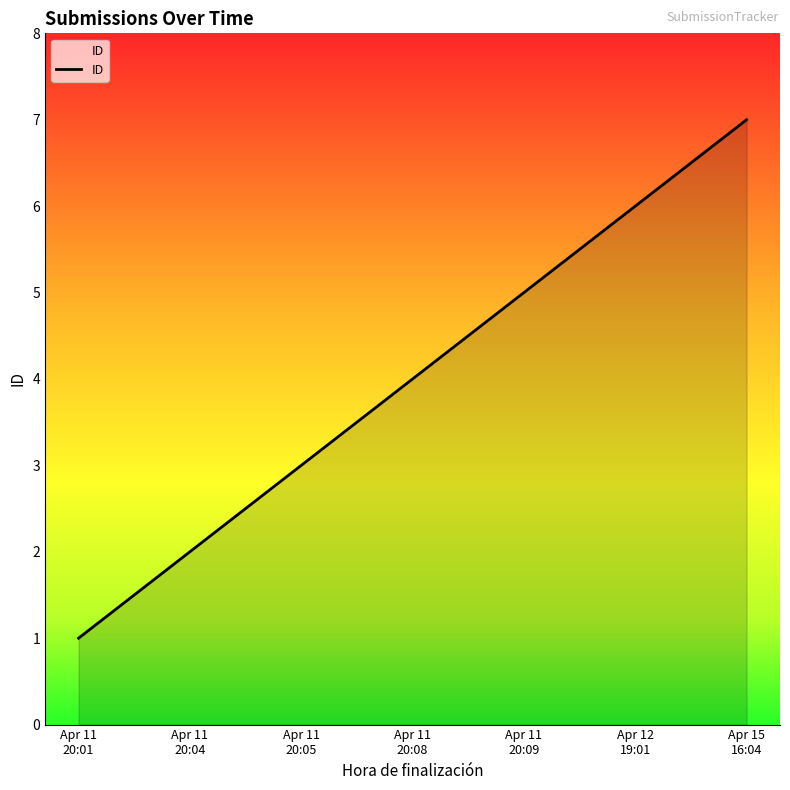

What is the greatest value displayed?

7